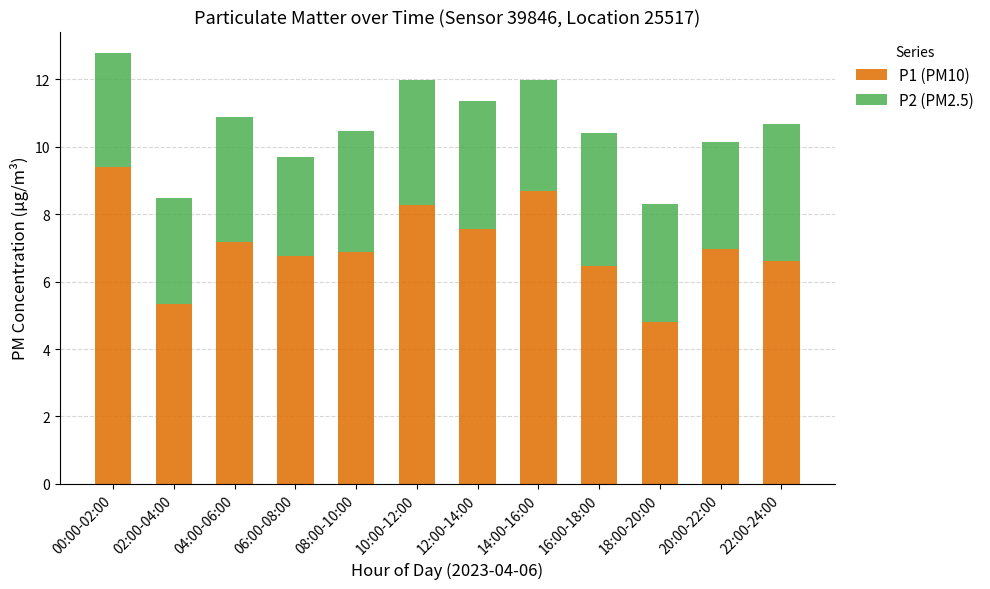

Which category has the highest value in the P1 (PM10) series?

00:00-02:00